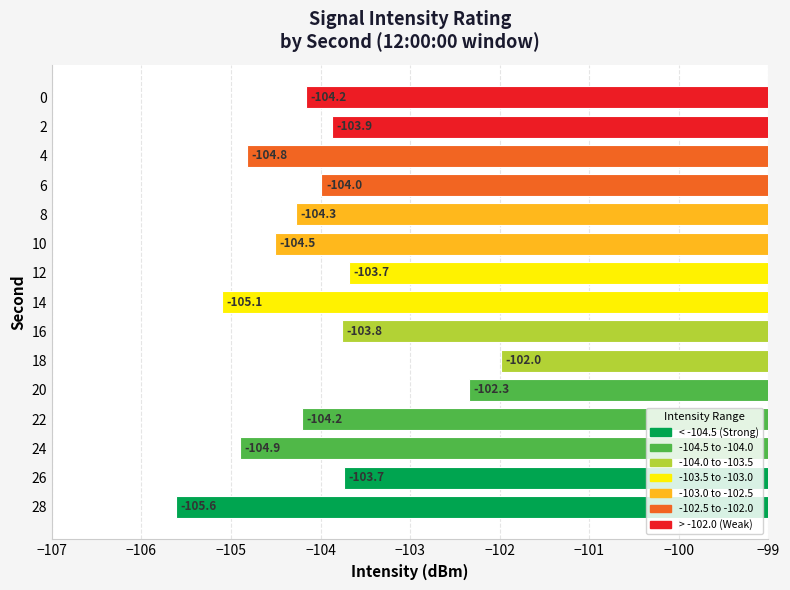

What is the approximate value at 18?

-102.0